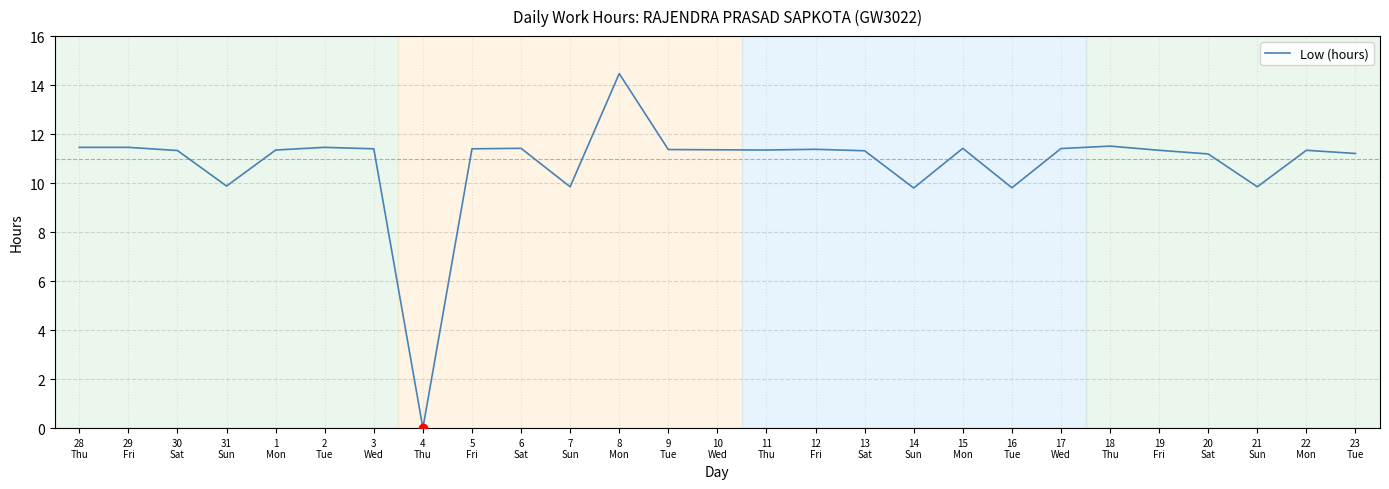

What is the difference between the maximum and minimum values?

14.5